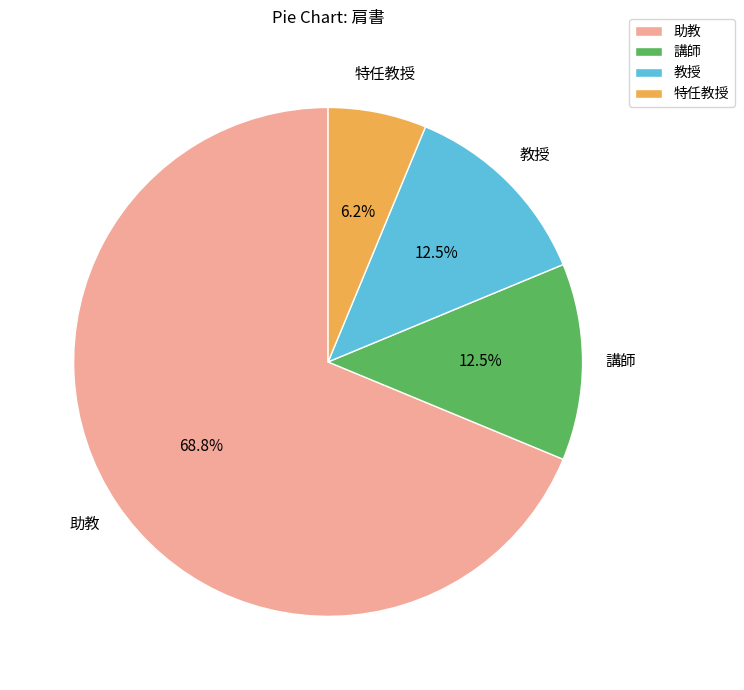

What is the majority slice?

助教